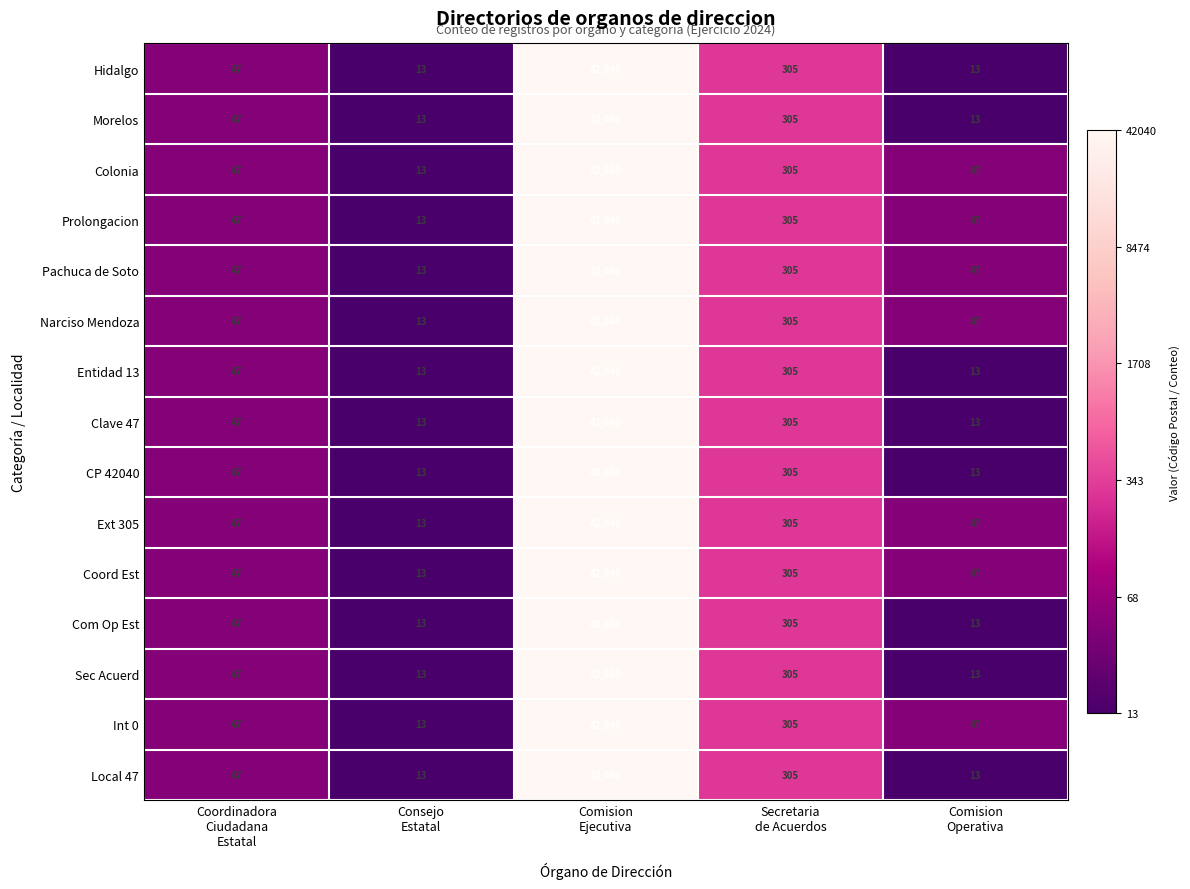

What is the total value across all series at Secretaria
de Acuerdos?

4575